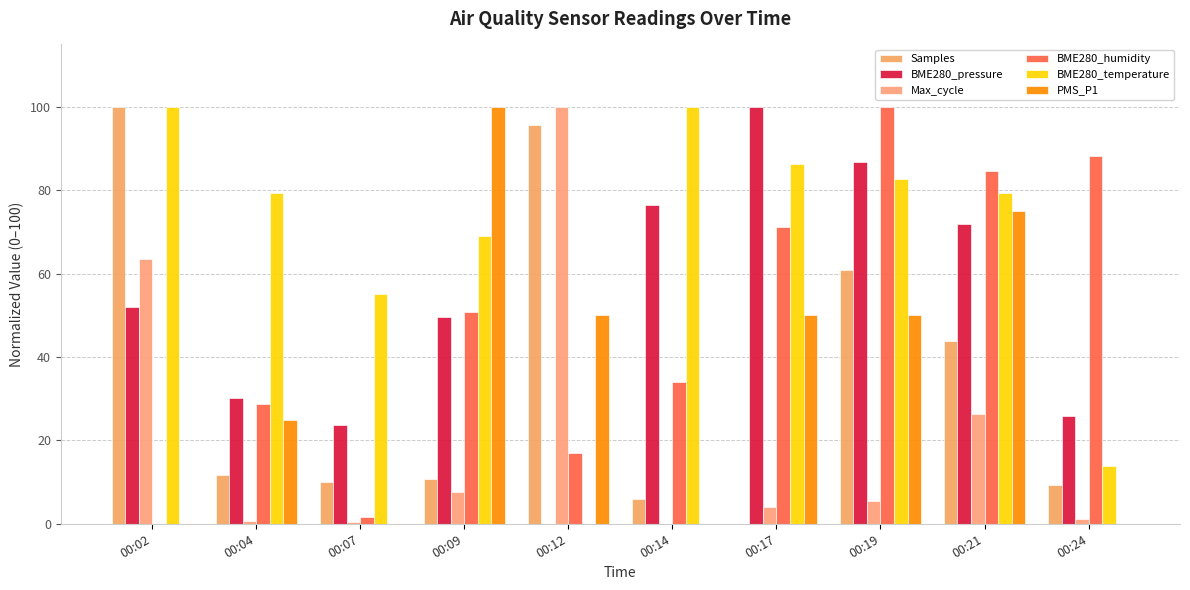

At which label is Max_cycle closest to 50?

00:02